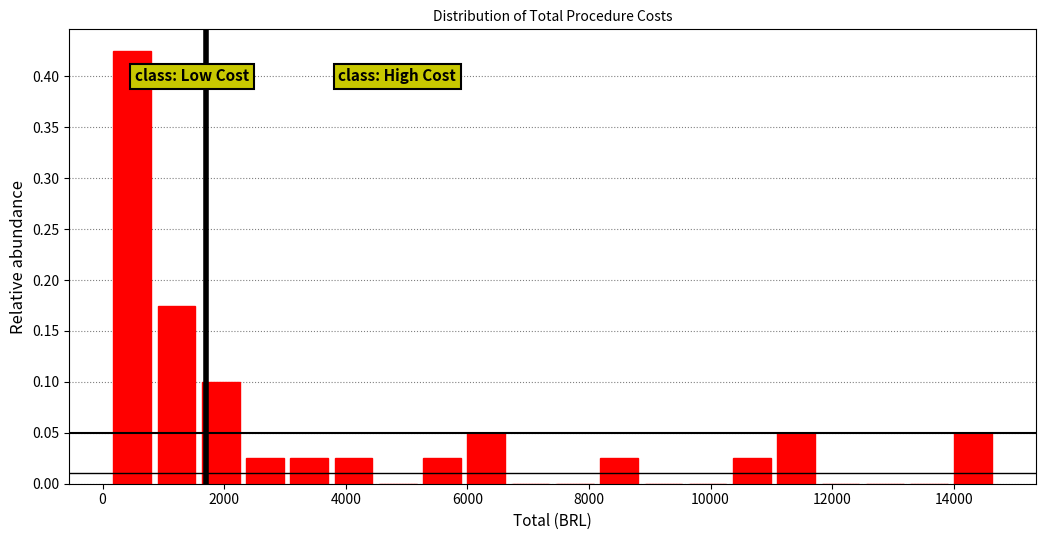

Read against the x-axis, roughly where is the centre of the tallest bar?

400